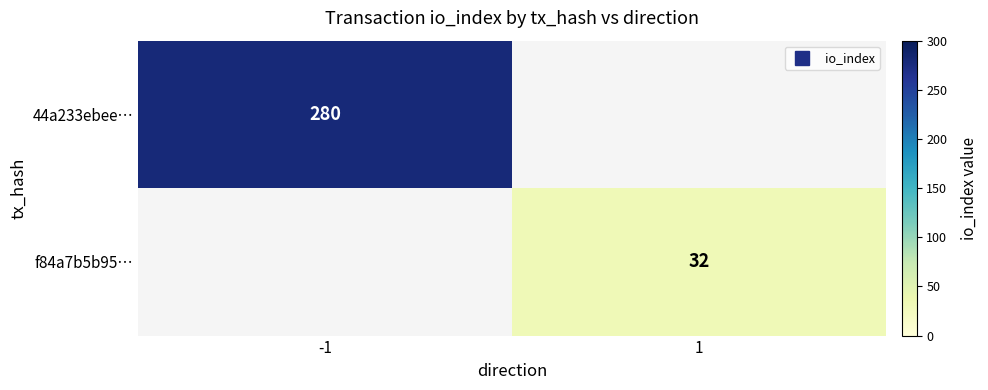

At which label does 44a233ebee… reach its minimum?

-1